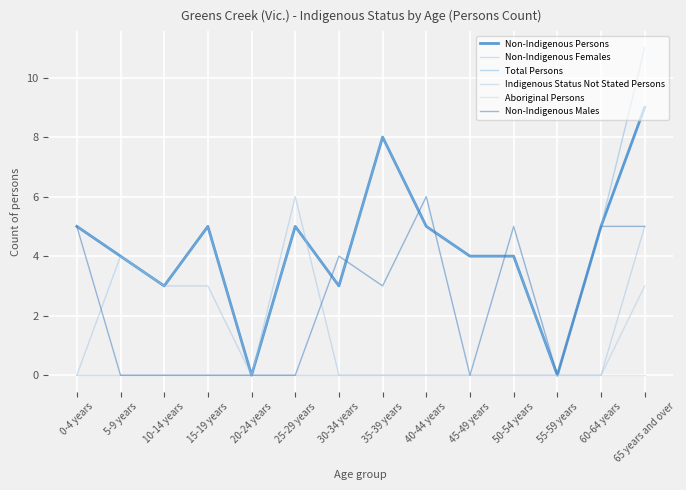

Between 60-64 years and 25-29 years, which is larger?

60-64 years